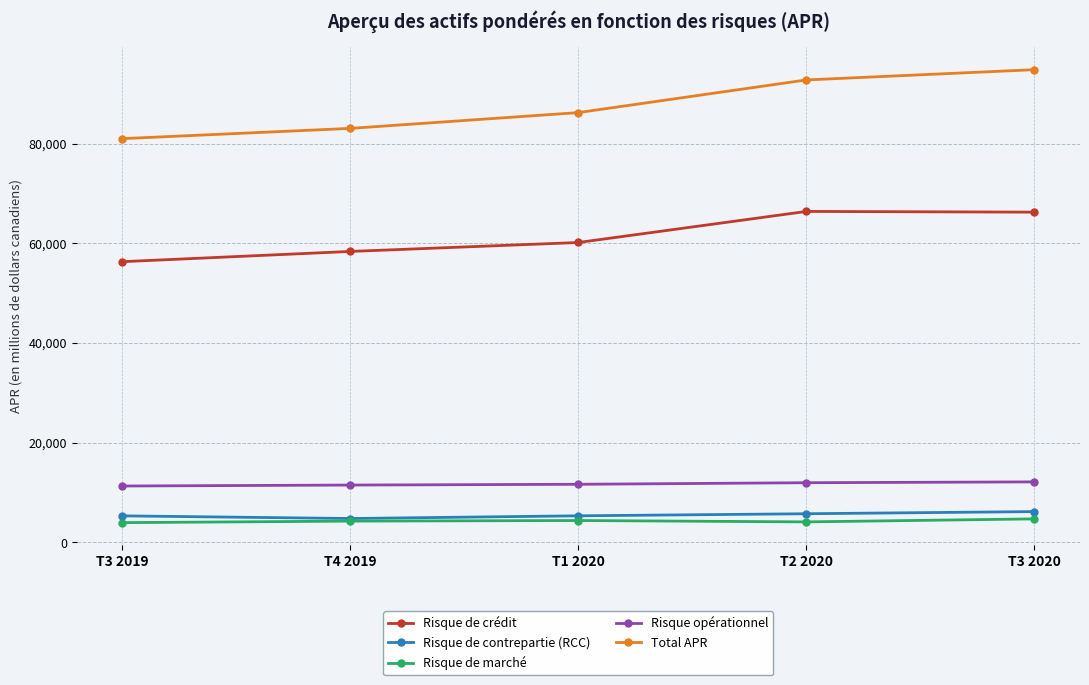

Rank the categories by Total APR value from highest to lowest.

T3 2020, T2 2020, T1 2020, T4 2019, T3 2019